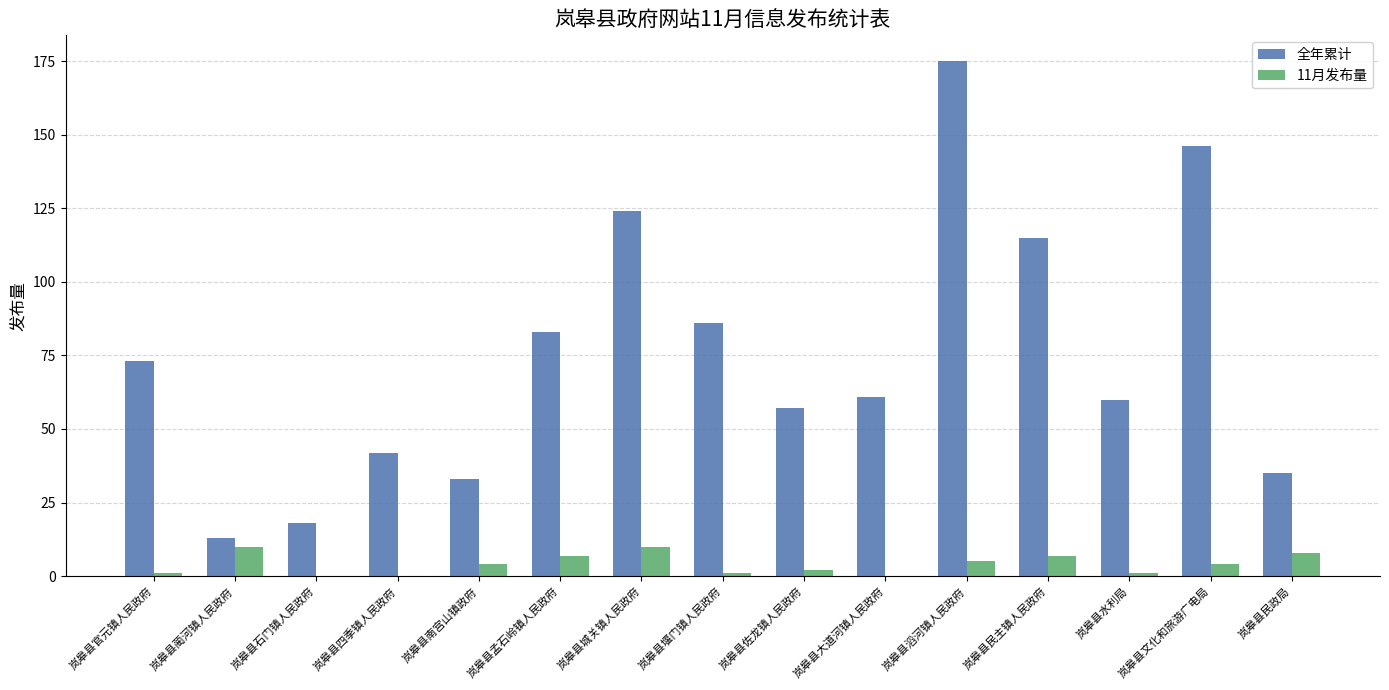

Does the chart contain stacked bars?

No